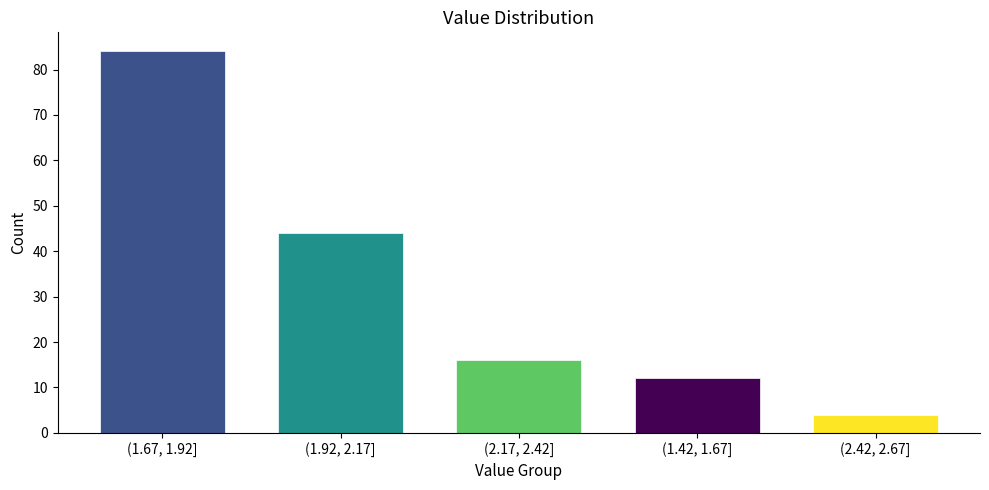

Reading left to right, extract all data points from this chart.

84	44	16	12	4